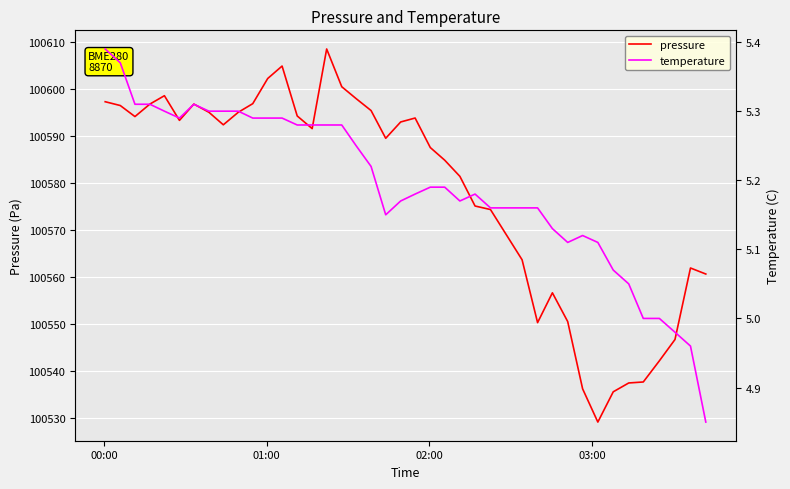

At how many categories does at least one series exceed 76464?

40